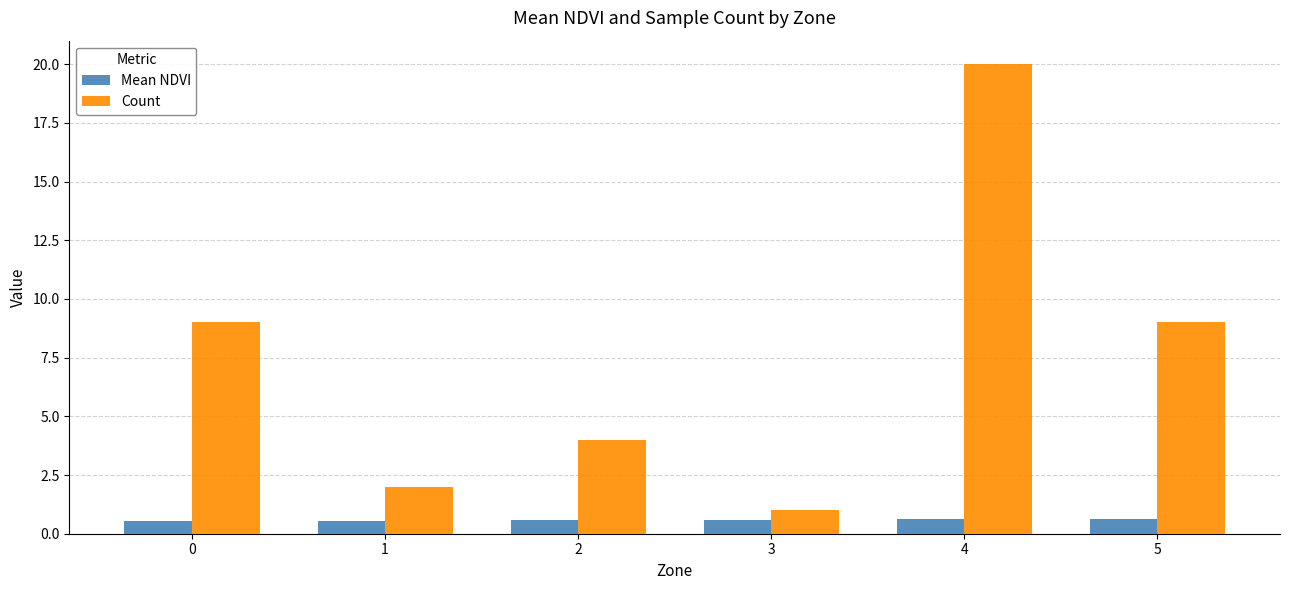

What is the spread (max minus min) of values at 5?

8.4